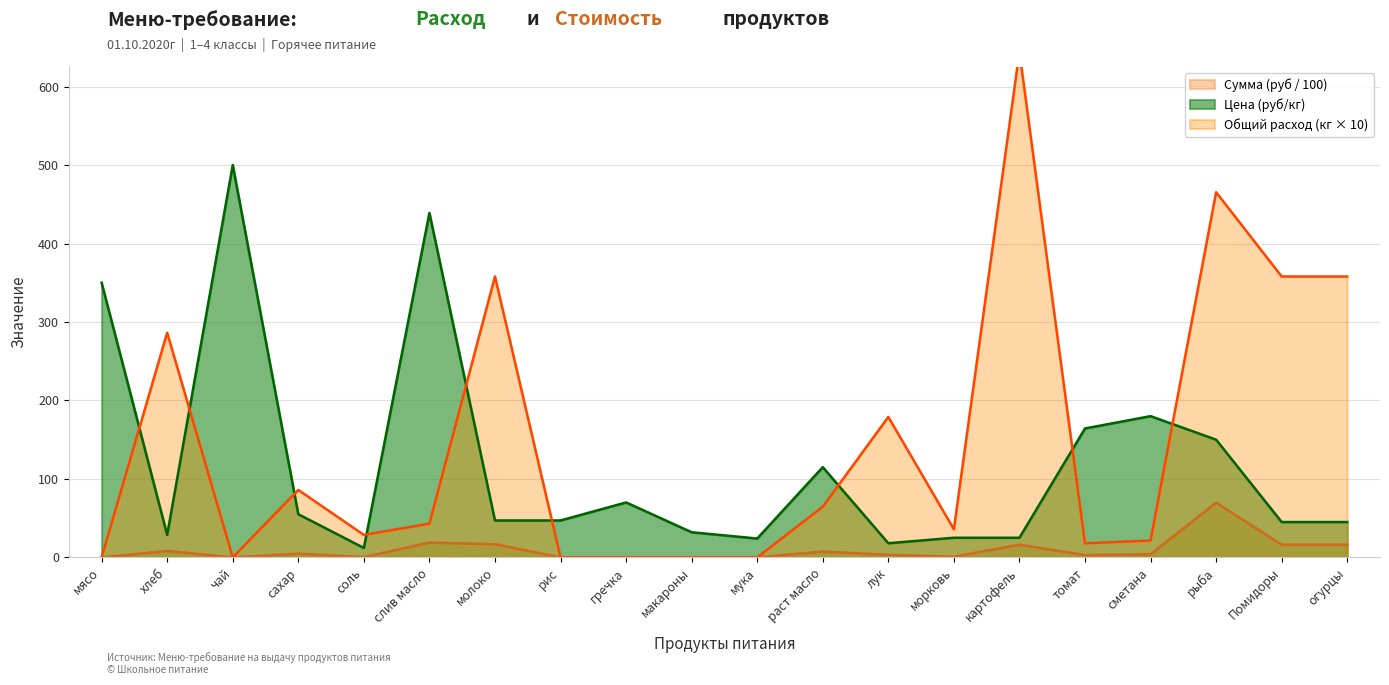

What position from the left is чай?

3